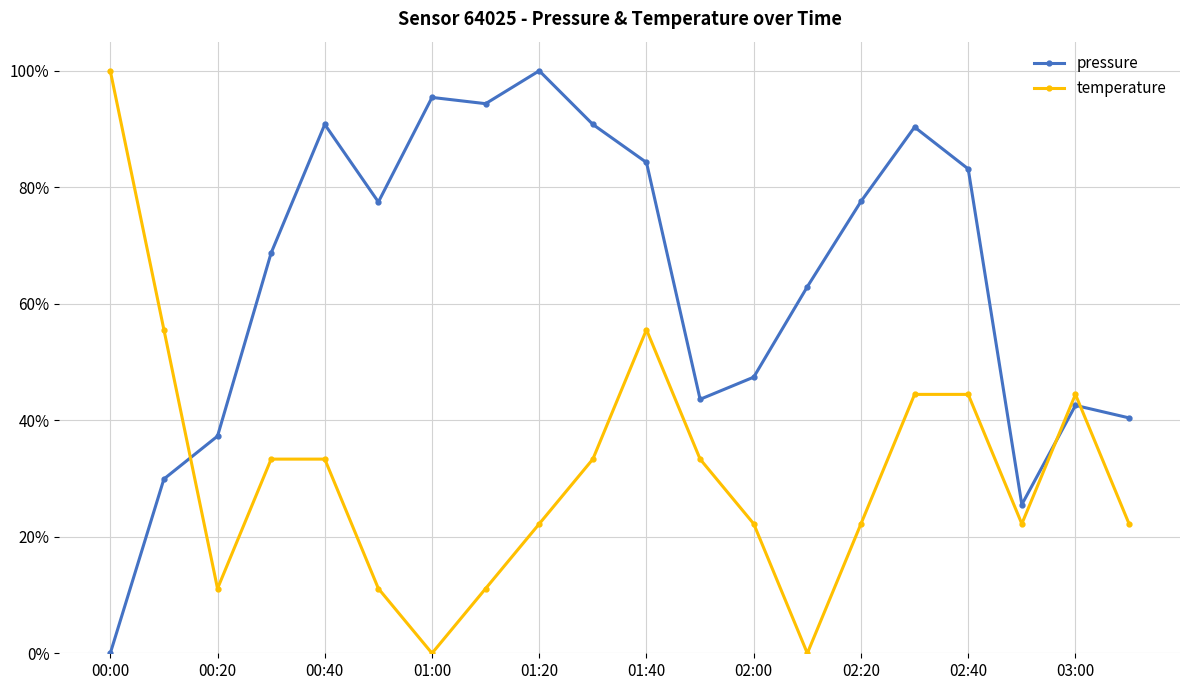

How many interior local valleys does the pressure series have?

4